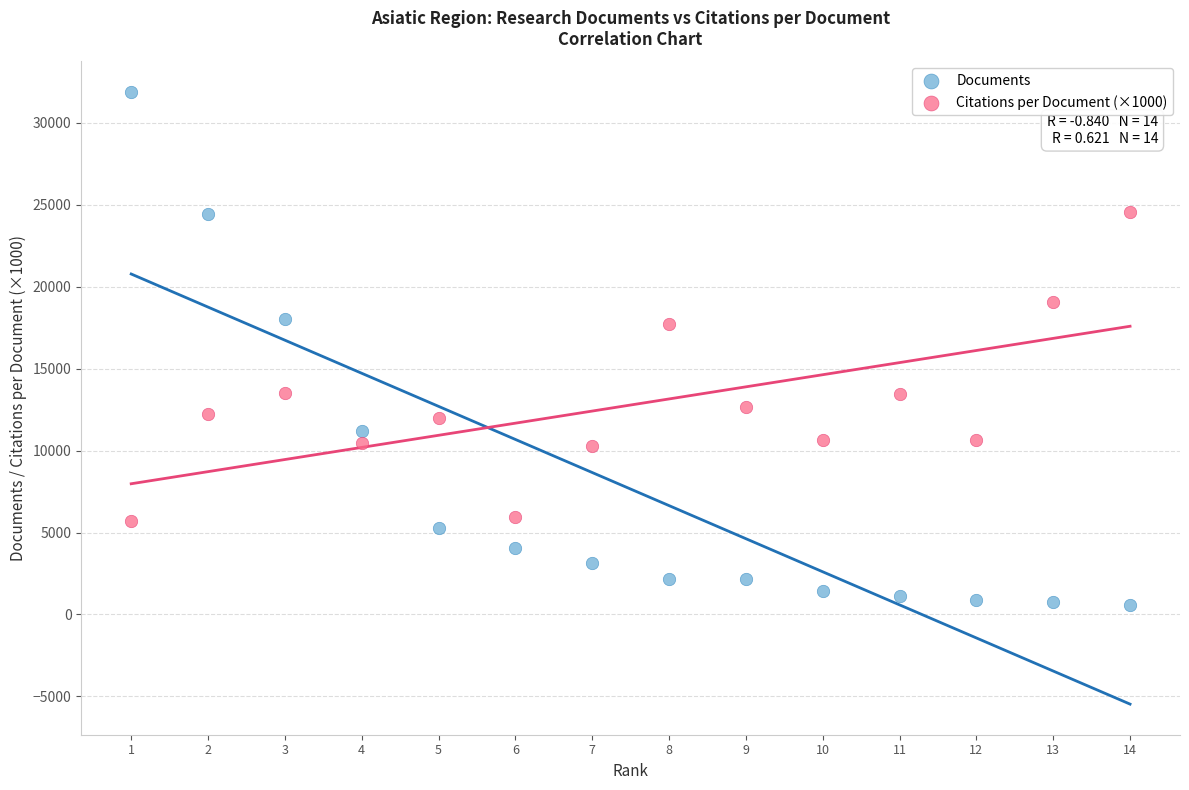

Which series has the largest Y range (max minus min)?

Documents